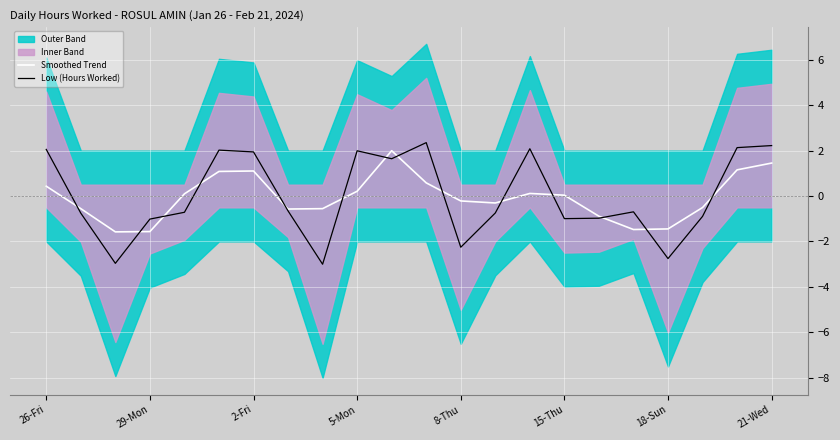

Is it true that Low (Hours Worked) equals 3.1 at 5-Mon?

False